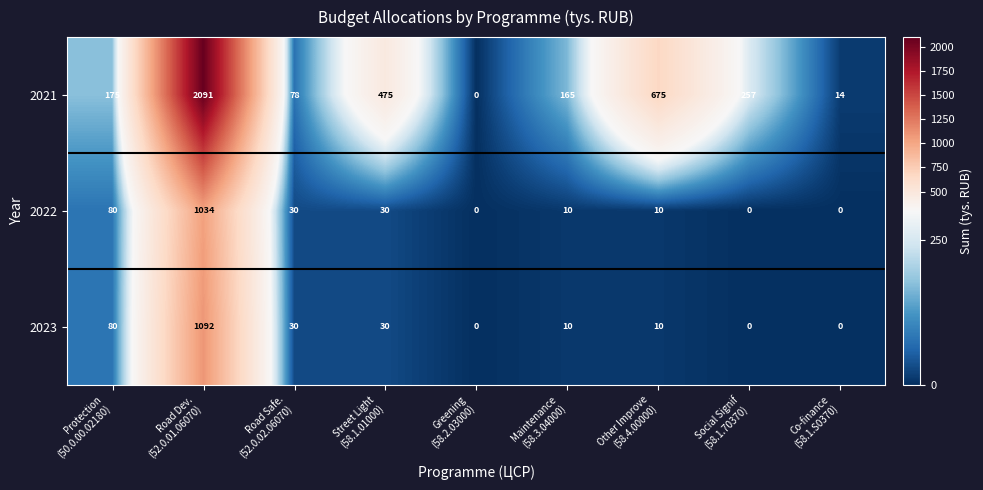

What is the sum of all 2023 values?

1252